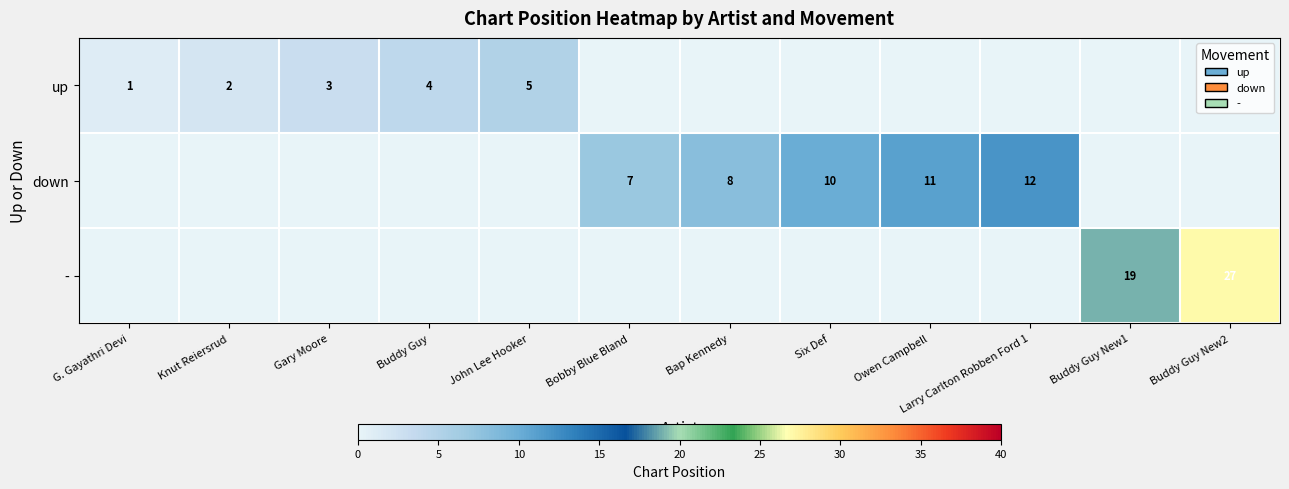

Is it true that down equals 4 at Larry Carlton Robben Ford 1?

False